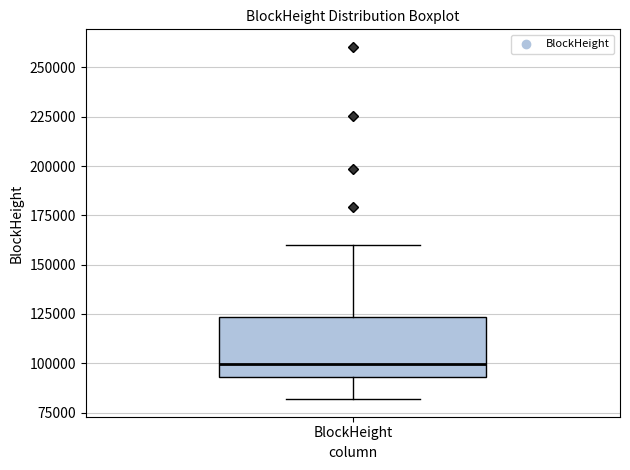

Transcribe this box plot: give where the median line is, the range the box spans, and where the two whiskers end, as read against the y-axis. The values are not printed on the chart, so give them approximately, as read against the axis.

median 100000, box 95000 to 125000, whiskers 80000 to 160000